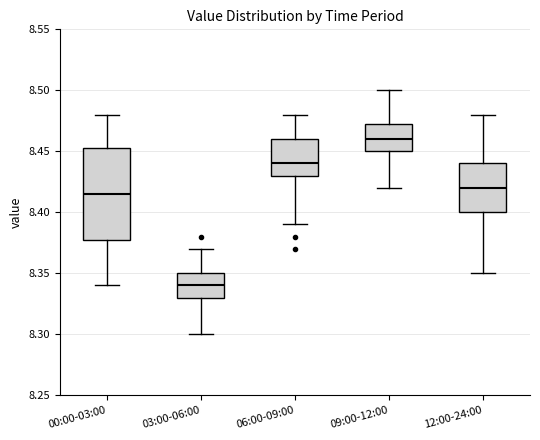

Where is the lower edge of the box for 00:00-03:00 on the y-axis? The values are not printed on the chart, so give them approximately, as read against the axis.

8.380